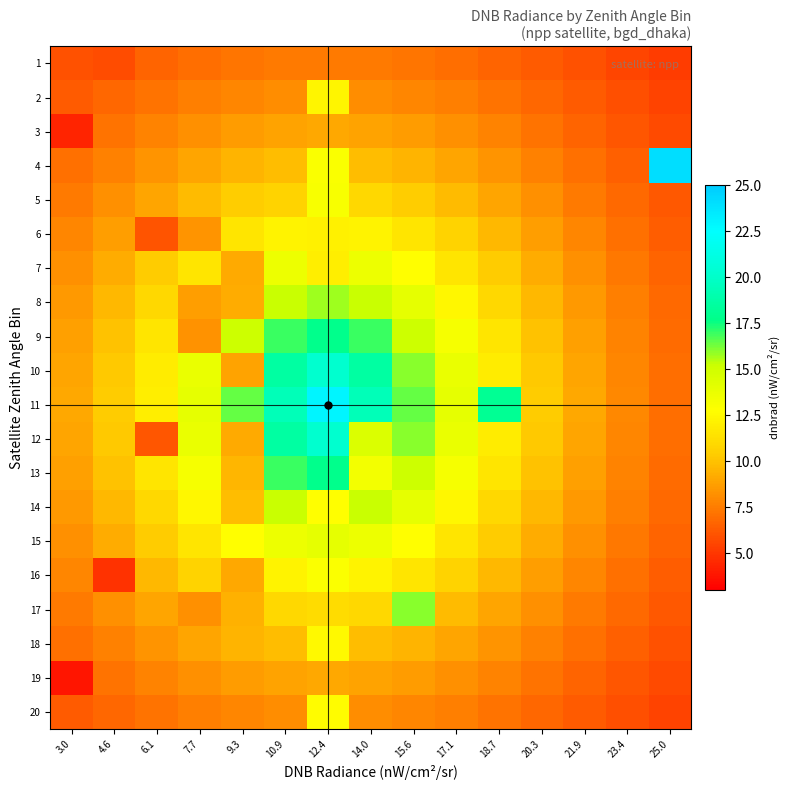

Reading right to left, list all the values displayed in this chart.

1: 25.0=5.2	23.4=5.6	21.9=5.9	20.3=6.3	18.7=6.7	17.1=7.0	15.6=7.2	14.0=7.4	12.4=7.5	10.9=7.4	9.3=7.2	7.7=7.0	6.1=6.7	4.6=5.8	3.0=5.9
2: 25.0=5.5	23.4=5.9	21.9=6.3	20.3=6.7	18.7=7.2	17.1=7.6	15.6=7.9	14.0=8.1	12.4=12.3	10.9=8.1	9.3=7.9	7.7=7.6	6.1=7.2	4.6=6.7	3.0=6.3
3: 25.0=5.7	23.4=6.2	21.9=6.7	20.3=7.2	18.7=7.7	17.1=8.2	15.6=8.6	14.0=8.9	12.4=9.0	10.9=8.9	9.3=8.6	7.7=8.2	6.1=7.7	4.6=7.2	3.0=4.3
4: 25.0=24.1	23.4=6.5	21.9=7.1	20.3=7.7	18.7=8.3	17.1=9.0	15.6=9.5	14.0=9.9	12.4=13.0	10.9=9.9	9.3=9.5	7.7=9.0	6.1=8.3	4.6=7.7	3.0=7.1
5: 25.0=6.2	23.4=6.8	21.9=7.5	20.3=8.2	18.7=9.0	17.1=9.8	15.6=10.5	14.0=11.0	12.4=13.1	10.9=10.7	9.3=10.5	7.7=9.8	6.1=9.0	4.6=8.2	3.0=7.5
6: 25.0=6.4	23.4=7.1	21.9=7.9	20.3=8.7	18.7=9.7	17.1=10.7	15.6=11.5	14.0=12.2	12.4=12.1	10.9=12.2	9.3=11.5	7.7=8.4	6.1=6.1	4.6=8.7	3.0=7.9
7: 25.0=6.6	23.4=7.4	21.9=8.2	20.3=9.2	18.7=10.4	17.1=11.6	15.6=12.7	14.0=13.6	12.4=12.0	10.9=13.6	9.3=9.2	7.7=11.6	6.1=10.4	4.6=9.2	3.0=8.2
8: 25.0=6.8	23.4=7.6	21.9=8.6	20.3=9.7	18.7=11.0	17.1=12.4	15.6=14.0	14.0=15.2	12.4=15.8	10.9=15.2	9.3=9.3	7.7=8.7	6.1=11.0	4.6=9.7	3.0=8.6
9: 25.0=6.9	23.4=7.8	21.9=8.8	20.3=10.0	18.7=11.5	17.1=13.2	15.6=15.1	14.0=16.9	12.4=17.8	10.9=16.9	9.3=15.1	7.7=8.3	6.1=11.5	4.6=10.0	3.0=8.8
10: 25.0=7.0	23.4=7.9	21.9=9.0	20.3=10.3	18.7=11.9	17.1=13.8	15.6=16.0	14.0=18.6	12.4=20.2	10.9=18.6	9.3=8.9	7.7=13.8	6.1=11.9	4.6=10.3	3.0=9.0
11: 25.0=7.0	23.4=7.9	21.9=9.0	20.3=10.4	18.7=18.1	17.1=14.0	15.6=16.4	14.0=19.4	12.4=23.0	10.9=19.4	9.3=16.4	7.7=14.0	6.1=12.0	4.6=10.4	3.0=9.0
12: 25.0=7.0	23.4=7.9	21.9=9.0	20.3=10.3	18.7=11.9	17.1=13.8	15.6=16.0	14.0=14.5	12.4=20.2	10.9=18.6	9.3=9.1	7.7=13.8	6.1=6.1	4.6=10.3	3.0=9.0
13: 25.0=6.9	23.4=7.8	21.9=8.8	20.3=10.0	18.7=11.5	17.1=13.2	15.6=15.1	14.0=13.3	12.4=17.8	10.9=16.9	9.3=9.5	7.7=13.2	6.1=11.5	4.6=10.0	3.0=8.8
14: 25.0=6.8	23.4=7.6	21.9=8.6	20.3=9.7	18.7=11.0	17.1=12.4	15.6=14.0	14.0=15.2	12.4=12.8	10.9=15.2	9.3=9.8	7.7=12.4	6.1=11.0	4.6=9.7	3.0=8.6
15: 25.0=6.6	23.4=7.4	21.9=8.2	20.3=9.2	18.7=10.4	17.1=11.6	15.6=12.7	14.0=13.6	12.4=14.0	10.9=13.6	9.3=12.7	7.7=11.6	6.1=10.4	4.6=9.2	3.0=8.2
16: 25.0=6.4	23.4=7.1	21.9=7.9	20.3=8.7	18.7=9.7	17.1=10.7	15.6=11.5	14.0=12.2	12.4=13.0	10.9=12.2	9.3=9.1	7.7=10.7	6.1=9.7	4.6=4.8	3.0=7.9
17: 25.0=6.2	23.4=6.8	21.9=7.5	20.3=8.2	18.7=9.0	17.1=9.8	15.6=16.0	14.0=11.0	12.4=11.1	10.9=11.0	9.3=9.4	7.7=8.2	6.1=9.0	4.6=8.2	3.0=7.5
18: 25.0=6.0	23.4=6.5	21.9=7.1	20.3=7.7	18.7=8.3	17.1=9.0	15.6=9.5	14.0=9.9	12.4=12.5	10.9=9.9	9.3=9.5	7.7=9.0	6.1=8.3	4.6=7.7	3.0=7.1
19: 25.0=5.7	23.4=6.2	21.9=6.7	20.3=7.2	18.7=7.7	17.1=8.2	15.6=8.6	14.0=8.9	12.4=9.0	10.9=8.9	9.3=8.6	7.7=8.2	6.1=7.7	4.6=7.2	3.0=3.8
20: 25.0=5.5	23.4=5.9	21.9=6.3	20.3=6.7	18.7=7.2	17.1=7.6	15.6=7.9	14.0=8.1	12.4=12.7	10.9=8.1	9.3=7.9	7.7=7.6	6.1=7.2	4.6=6.7	3.0=6.3